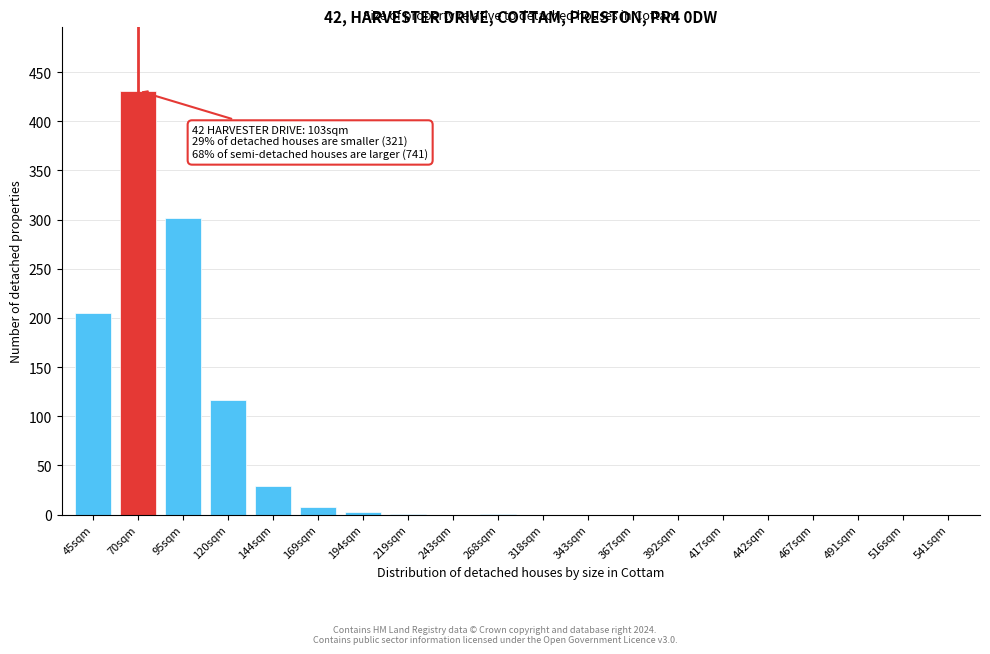

What is the sum of all values?

1096